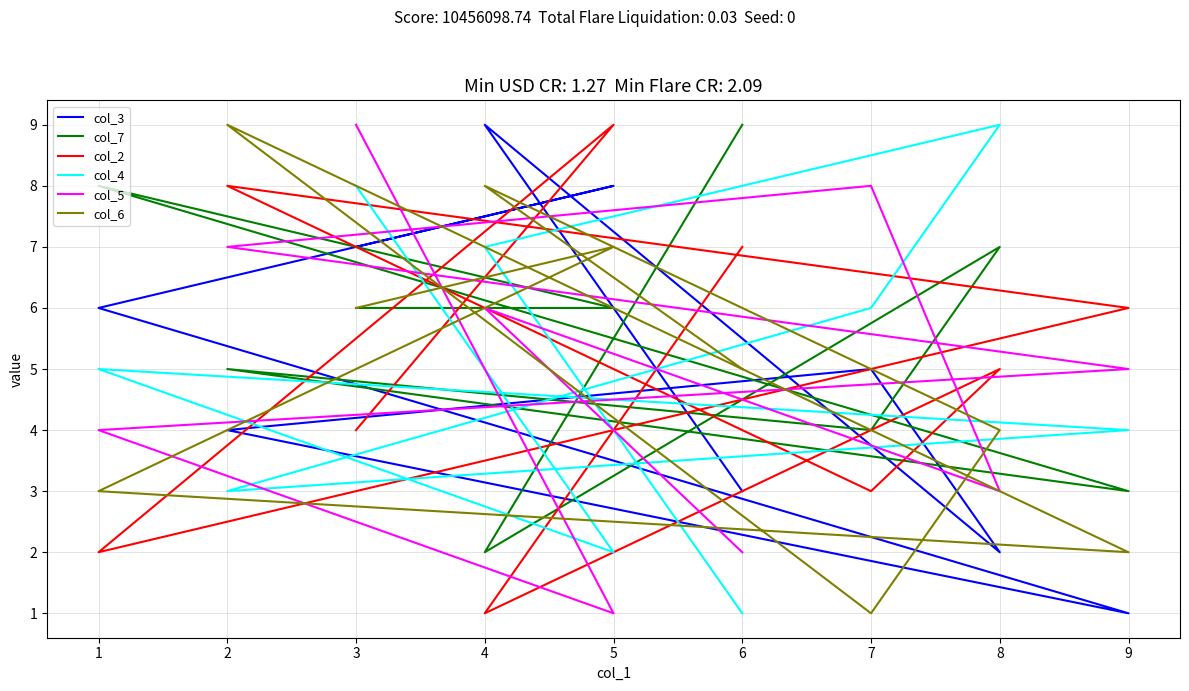

Rank the series by their maximum value, from highest to lowest.

col_3, col_7, col_2, col_4, col_5, col_6